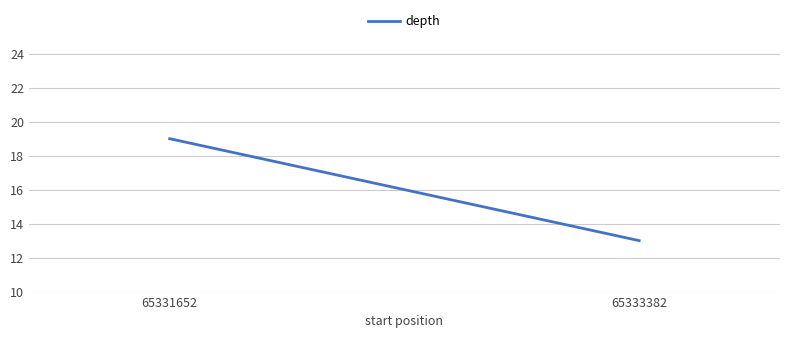

Is it true that the value at 65333382 is 20?

False